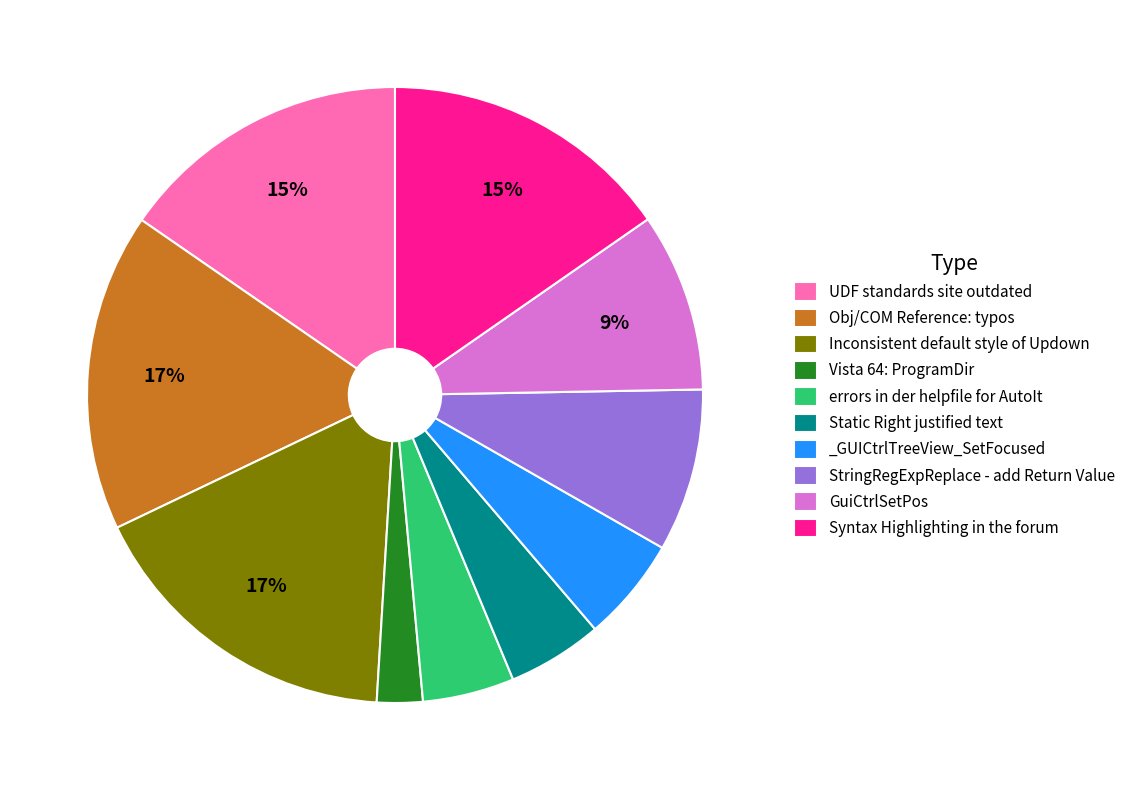

Is it true that Obj/COM Reference: typos is 3% of the pie?

False